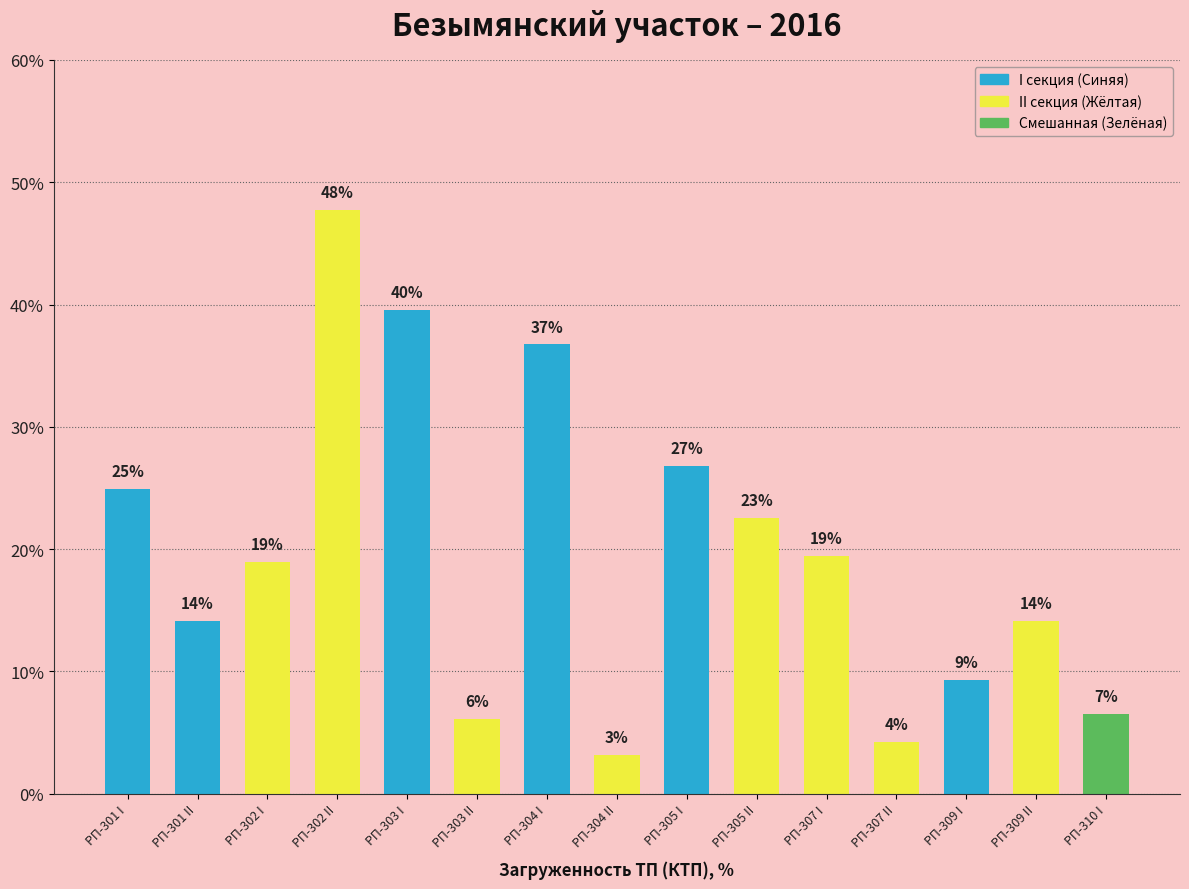

Reading left to right, extract all data points from this chart.

24.9	14.1	19.0	47.7	39.5	6.1	36.7	3.1	26.8	22.5	19.5	4.2	9.3	14.1	6.5